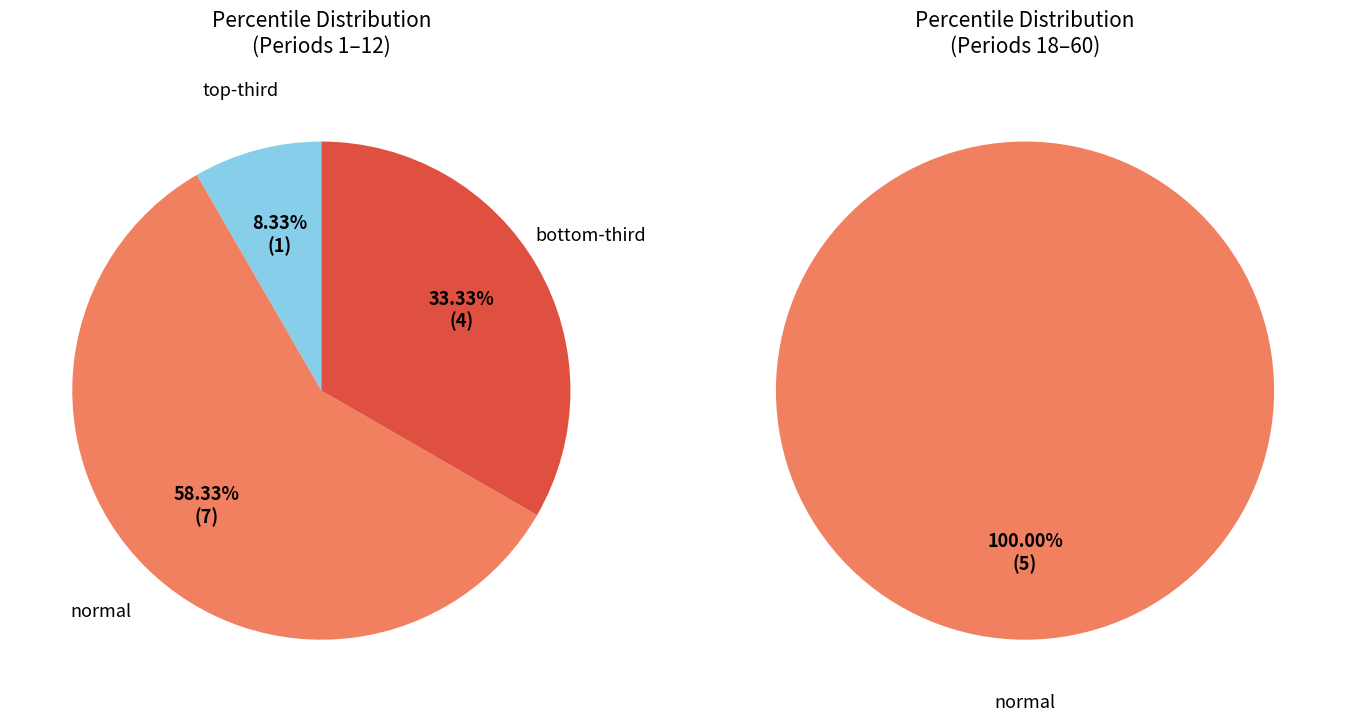

Count the number of slices in the pie.

3